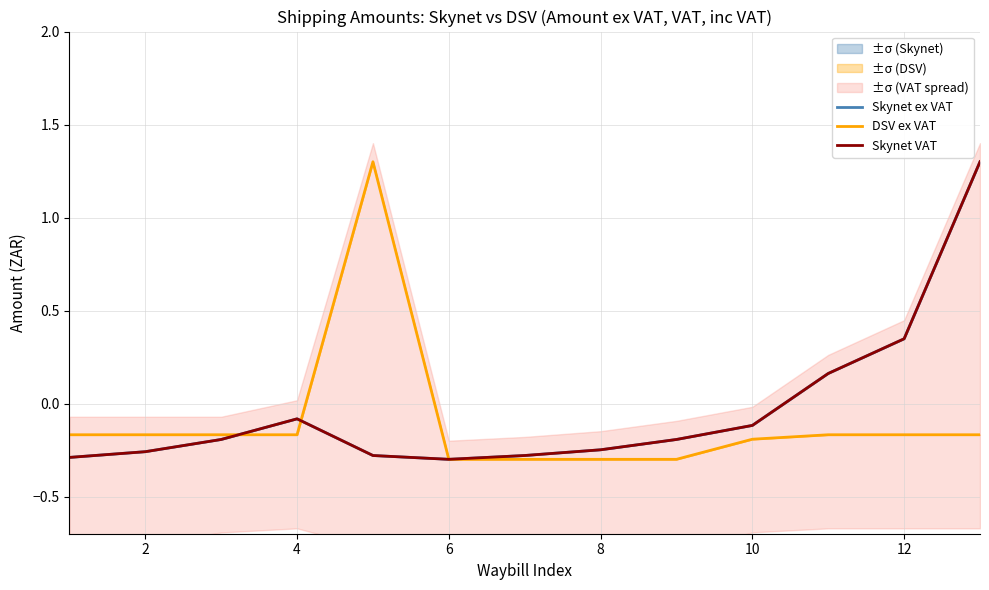

What is the spread (max minus min) of values at 2?

0.1